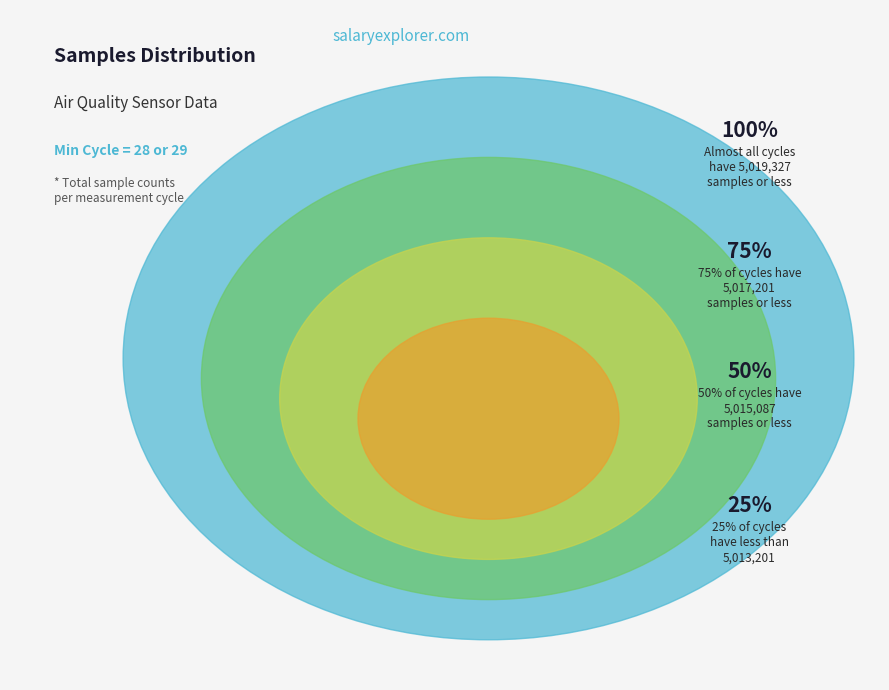

Does 28 account for over 50% of the chart?

No